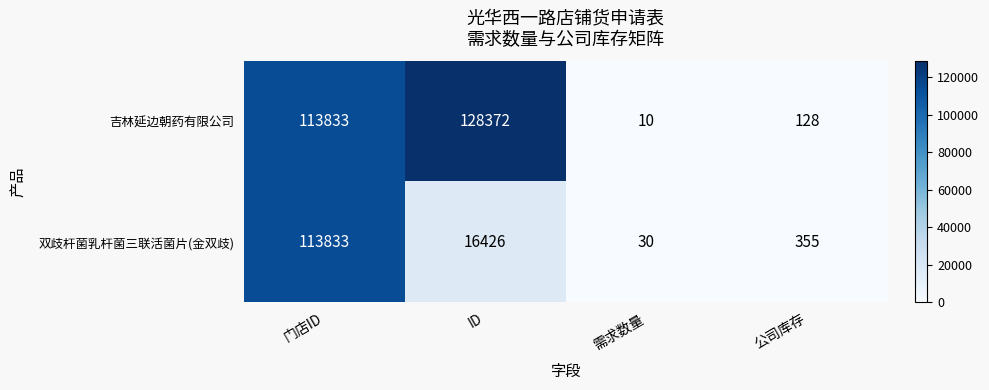

Which series has the largest total across all categories?

吉林延边朝药有限公司